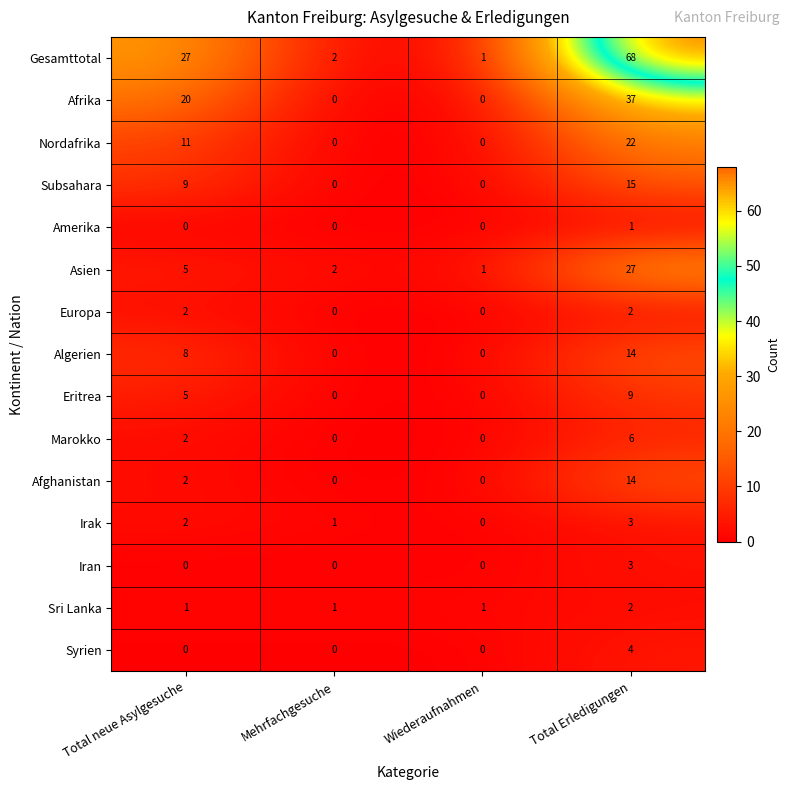

Count the Syrien values in the range 0 to 4.

4